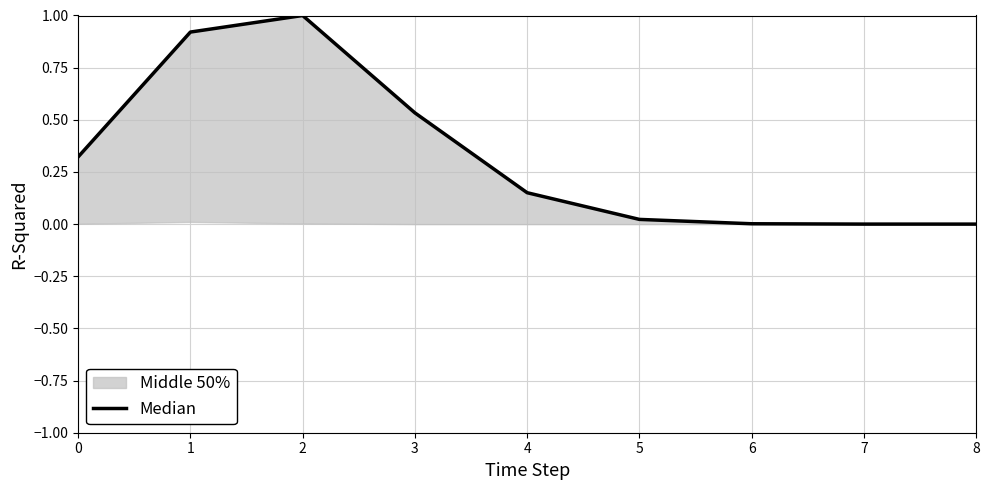

What is the change in value from 0 to 1?

+0.6